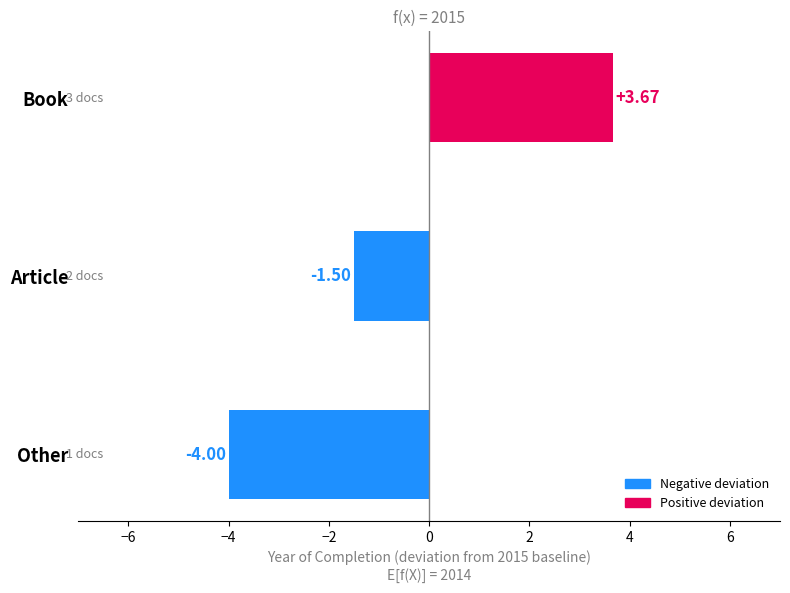

At which category does the chart reach its minimum across all series?

Other